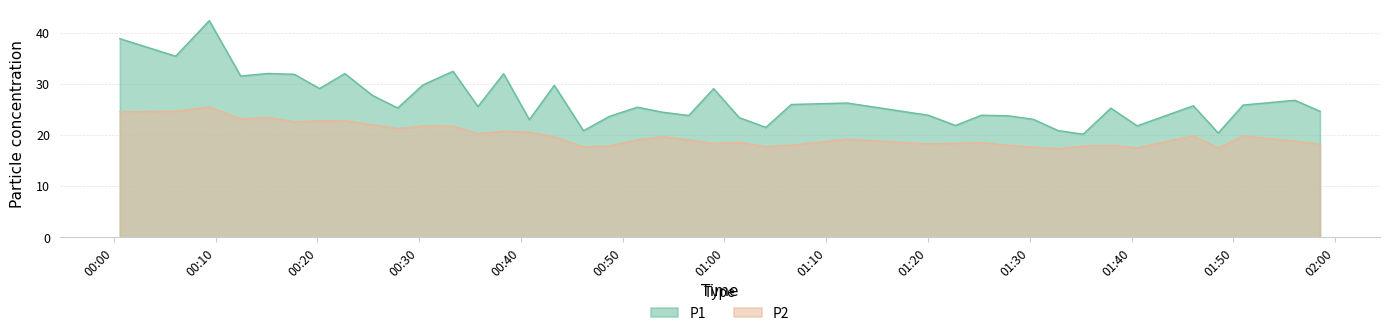

What is the minimum value for P2?

17.3